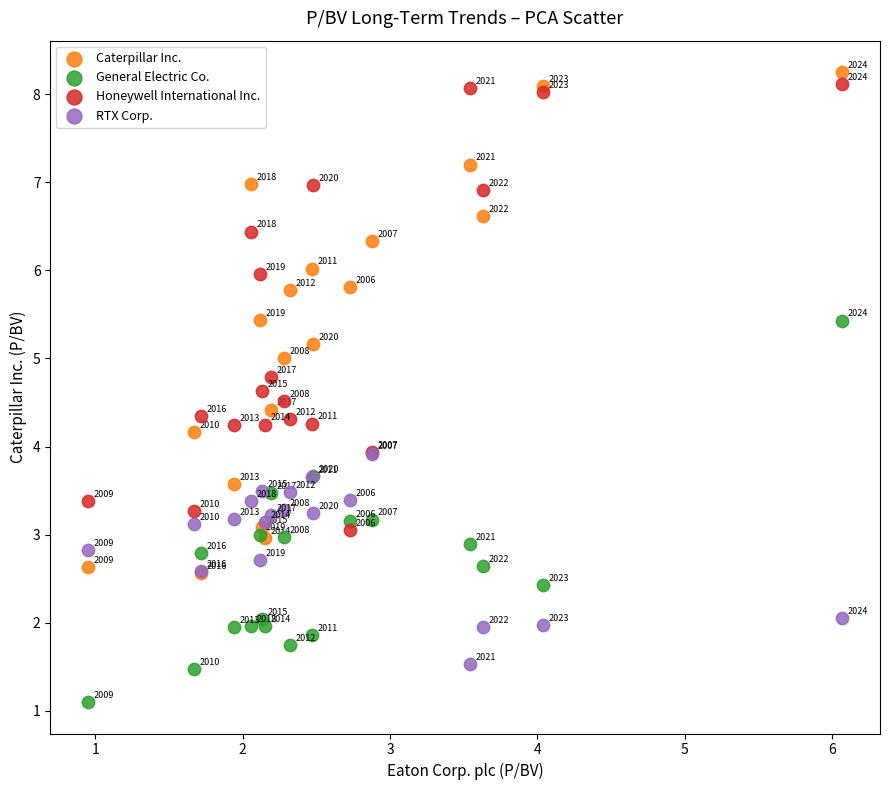

In the RTX Corp. series, what Y value is closest to 2?

2.0